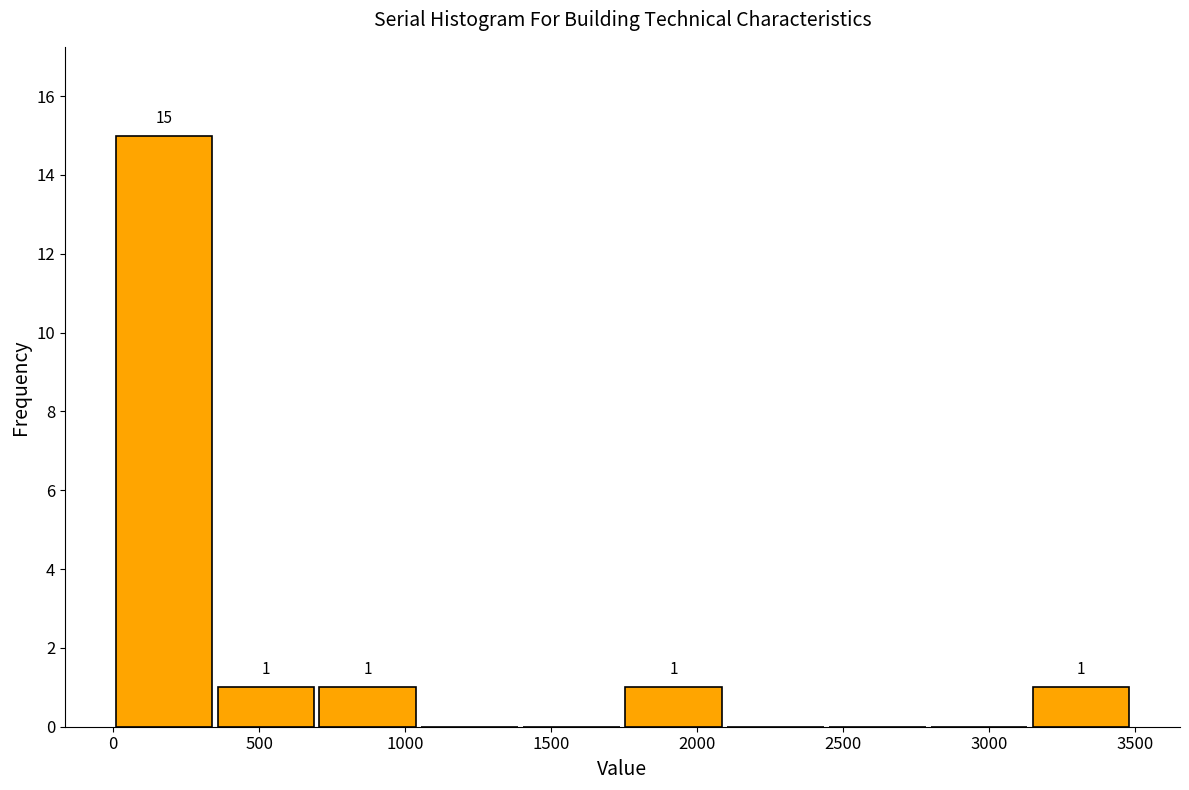

Which range on the x-axis has the tallest bar?

0 to 350